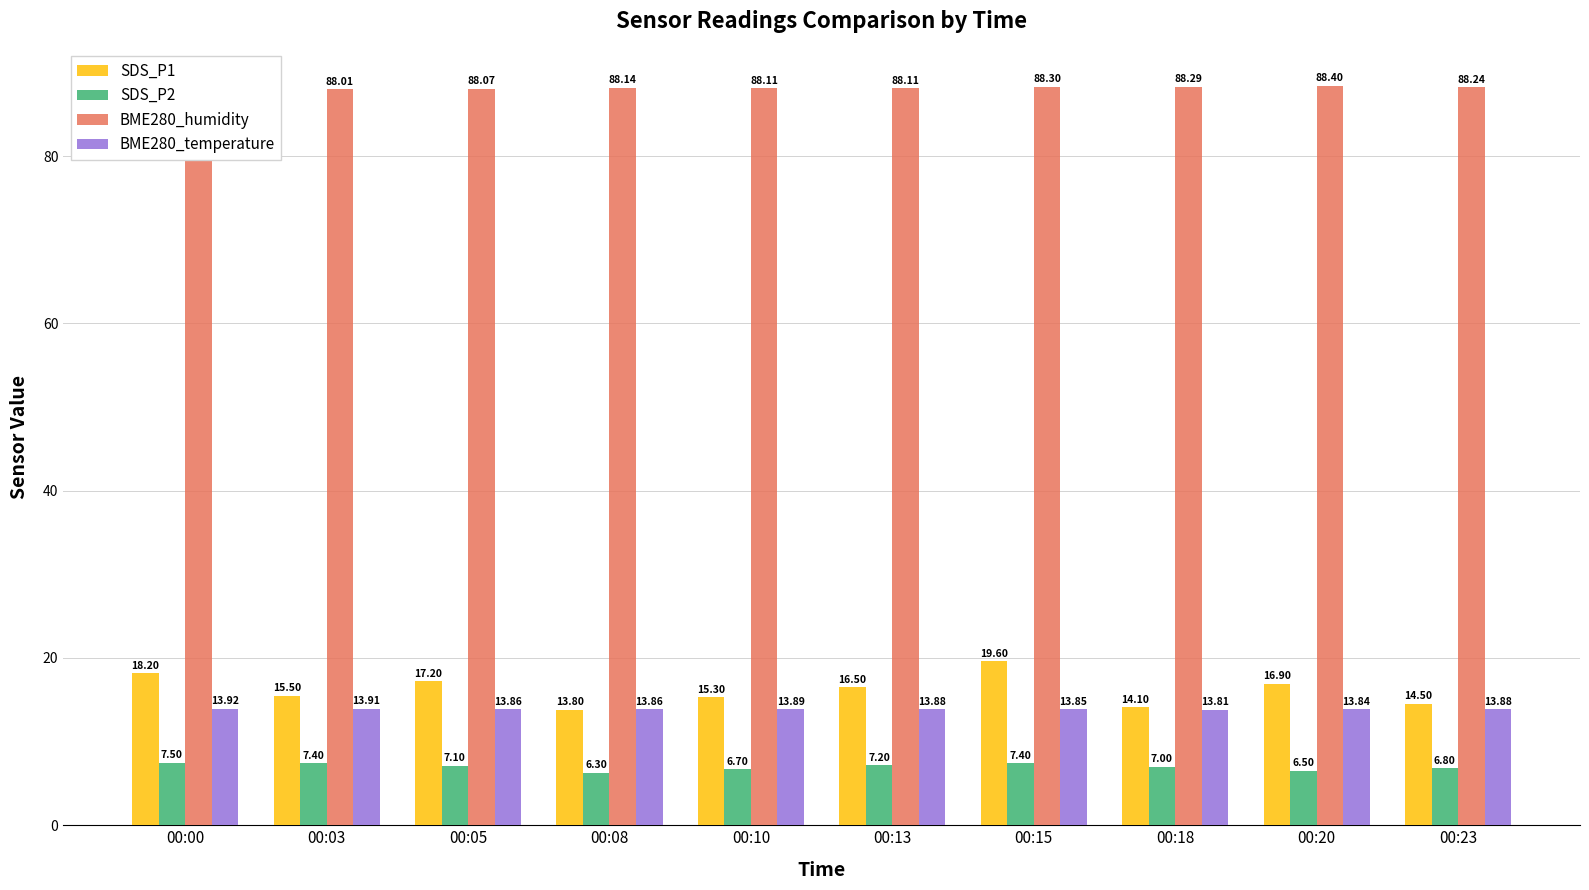

Which category has the highest value in the SDS_P1 series?

00:15